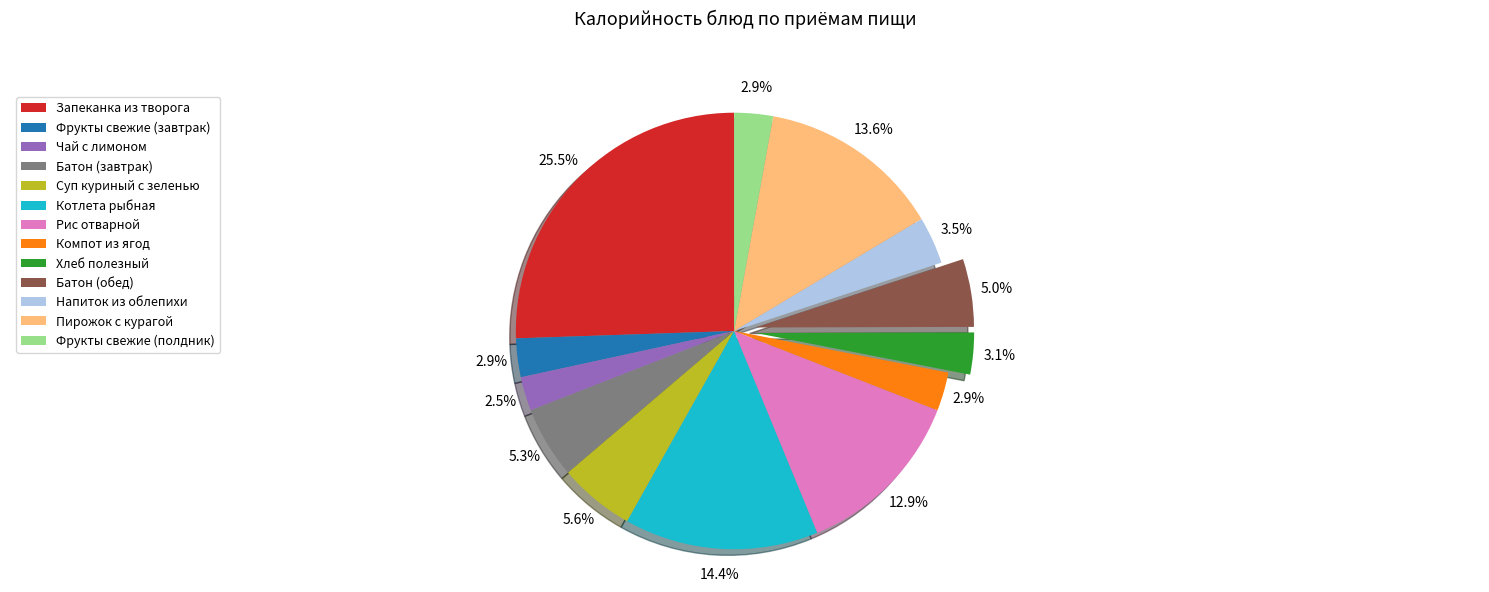

Combined, do Рис отварной and Пирожок с курагой account for over 50%?

No